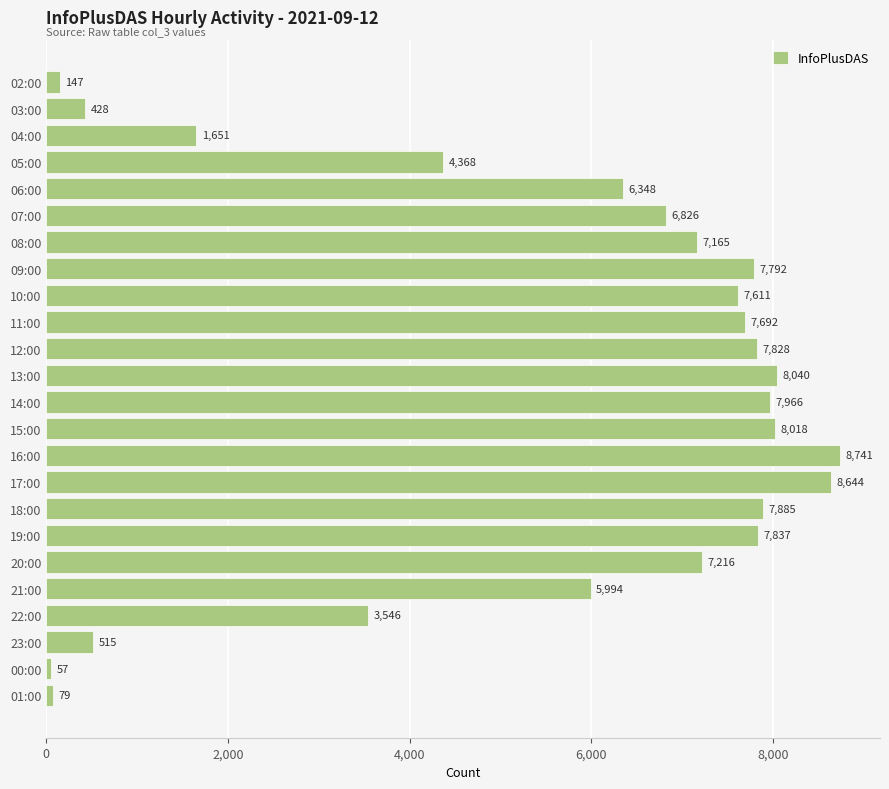

The chart shows a value of 6826 at 07:00. True or false?

True